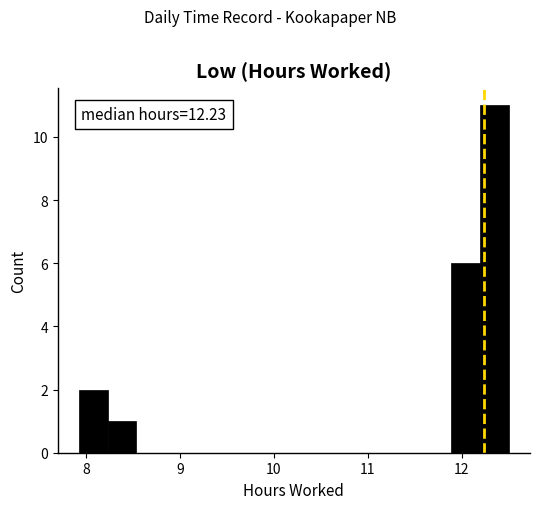

Read against the x-axis, roughly where is the centre of the tallest bar?

12.3